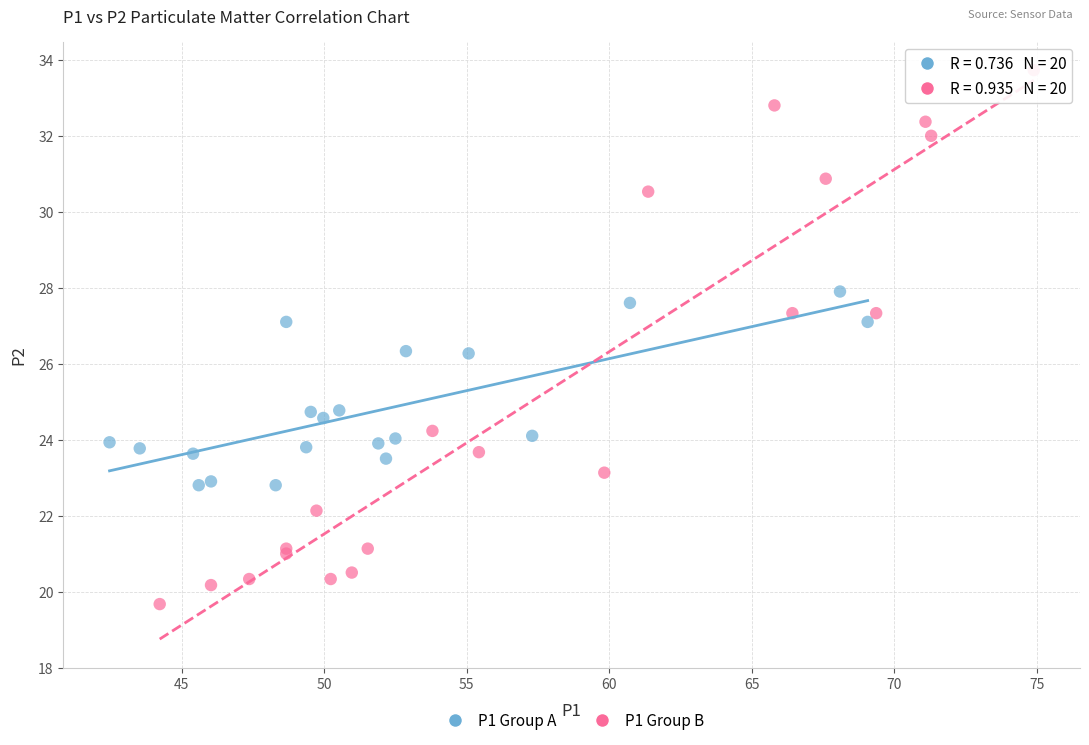

Which series contains the highest Y value?

P1 Group B